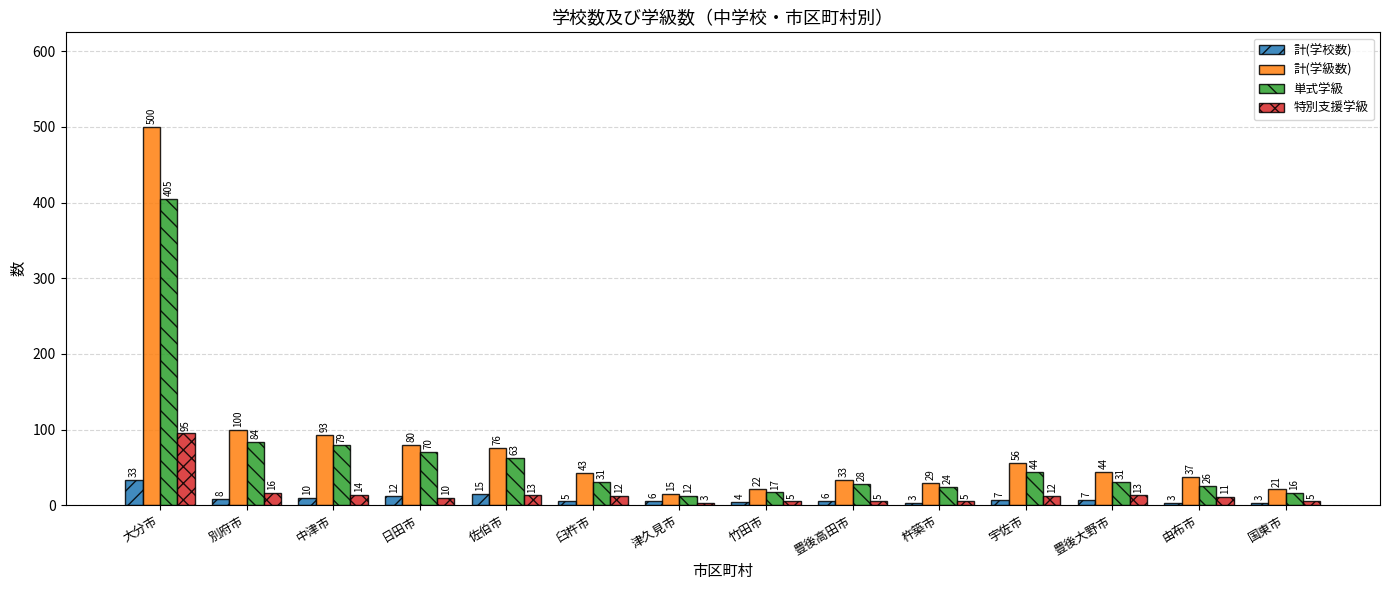

At which label is 単式学級 closest to 208?

別府市